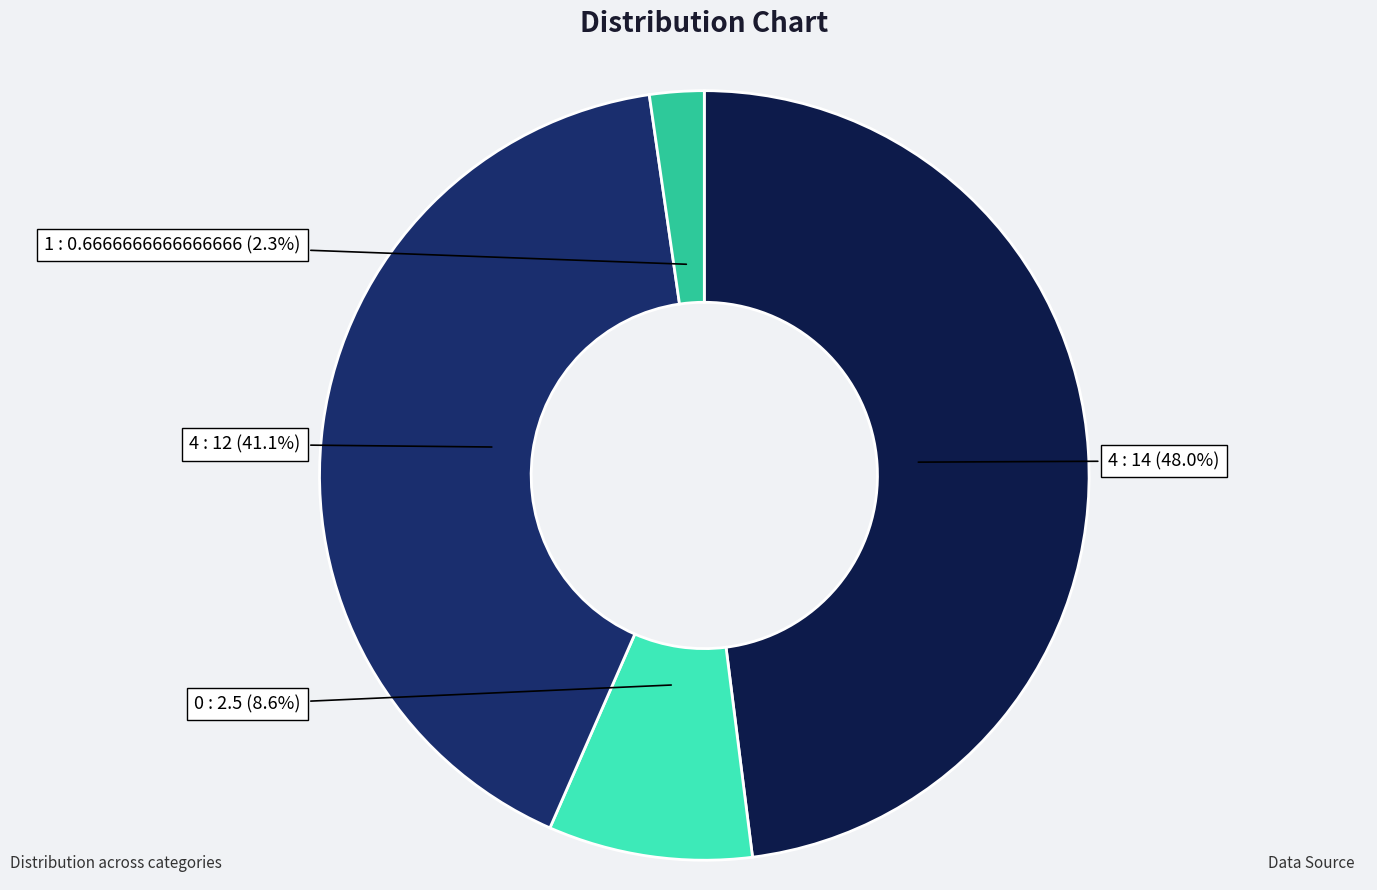

Is there a majority slice in this chart?

No